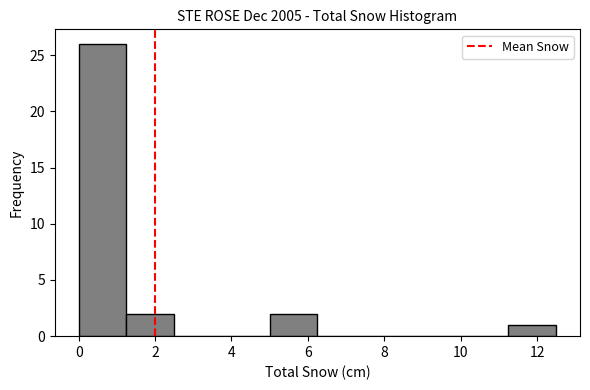

Which range on the x-axis has the tallest bar?

0.00 to 1.25